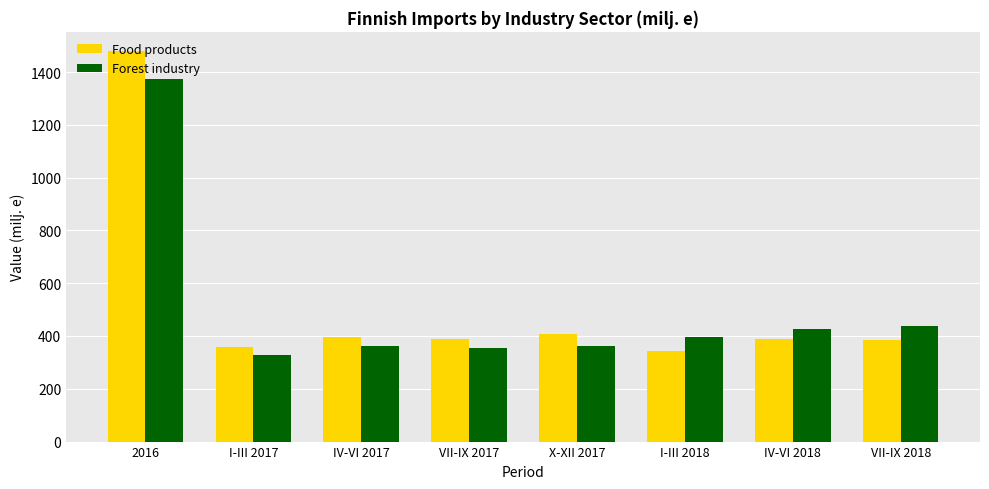

Which series changed the most between VII-IX 2017 and IV-VI 2018?

Forest industry